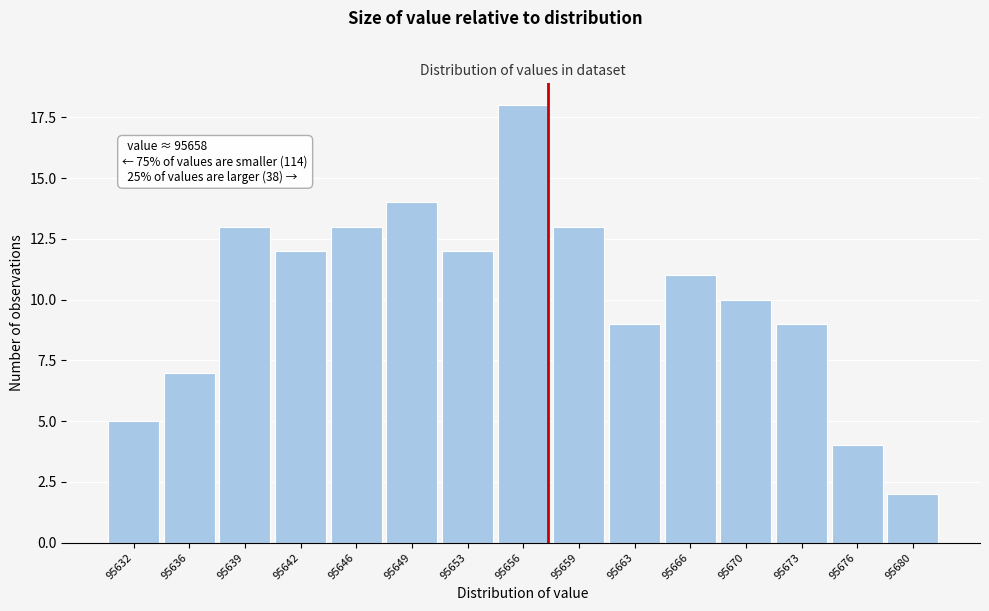

Reading left to right, what are all the values shown in this chart?

95632=5	95636=7	95639=13	95642=12	95646=13	95649=14	95653=12	95656=18	95659=13	95663=9	95666=11	95670=10	95673=9	95676=4	95680=2